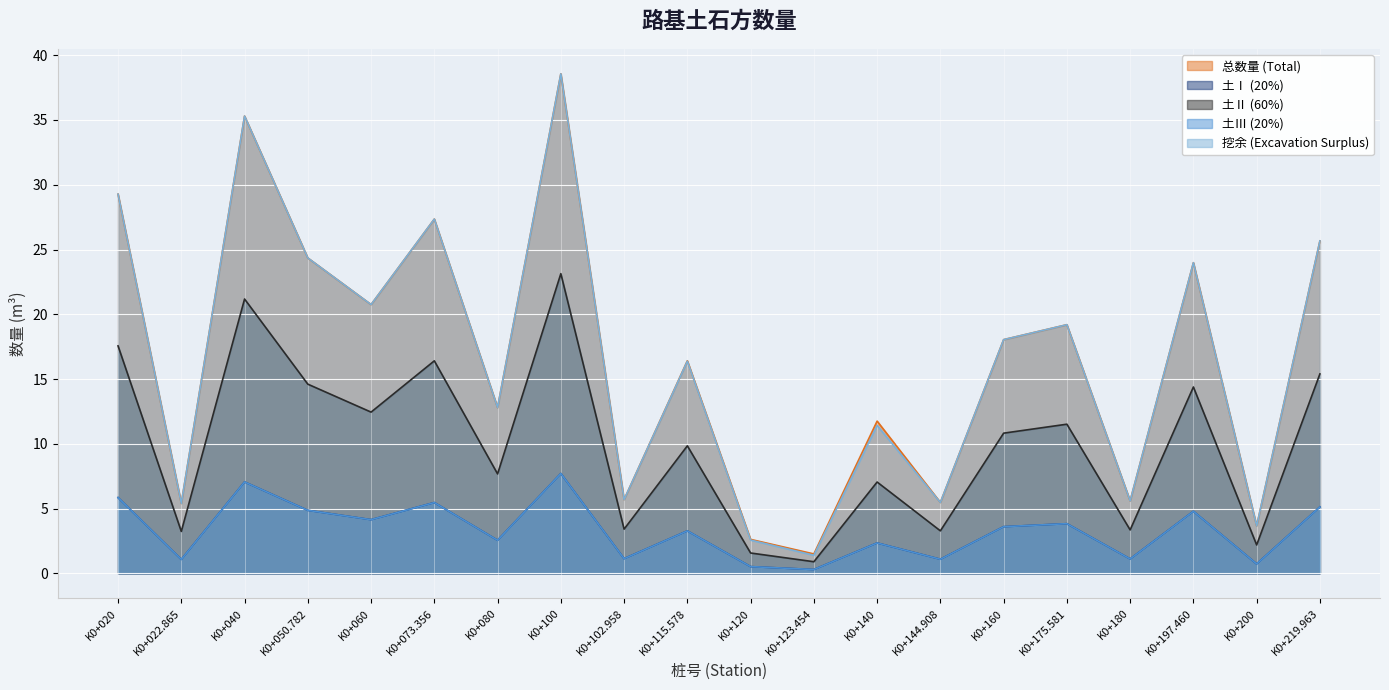

How many categories are shown in the chart?

20